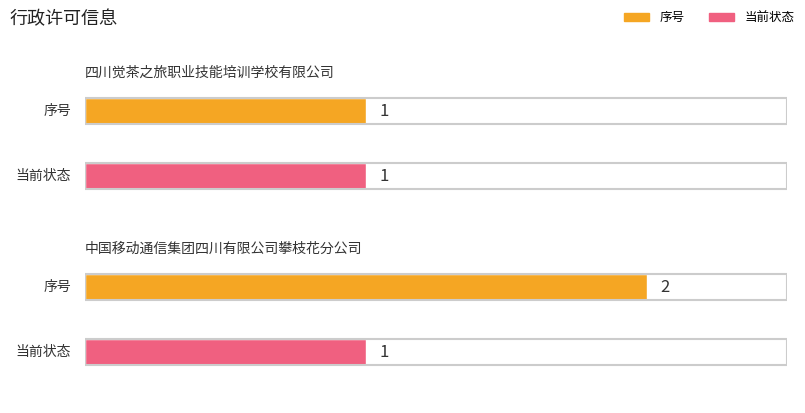

Are the bars grouped side by side (vs. stacked)?

Yes